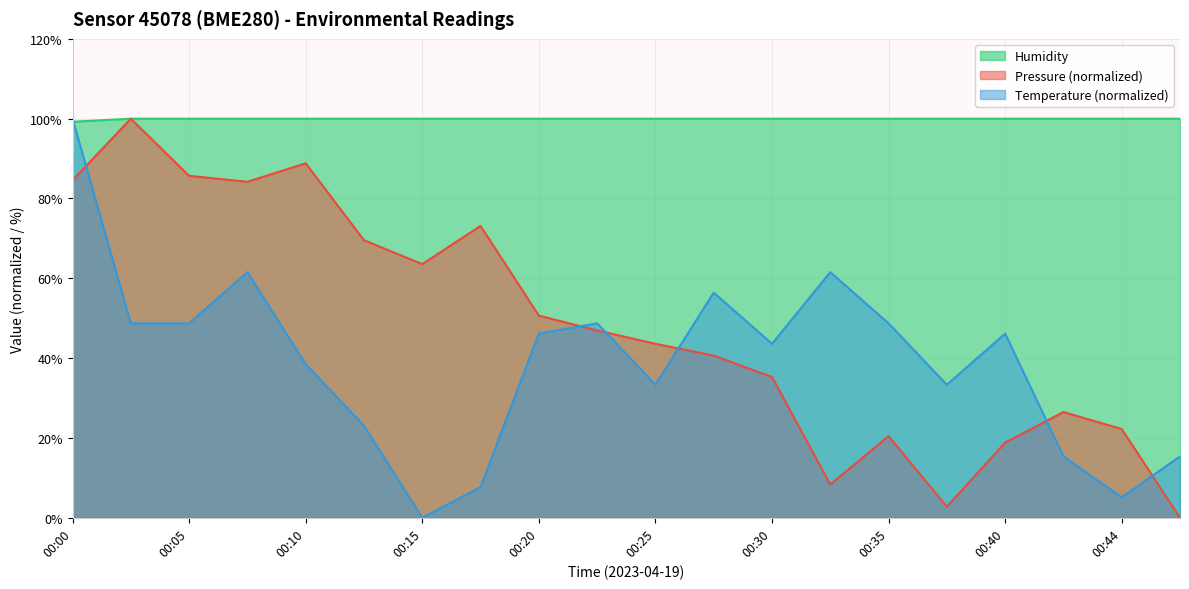

Is it true that Temperature equals 100.0 at 00:00?

True